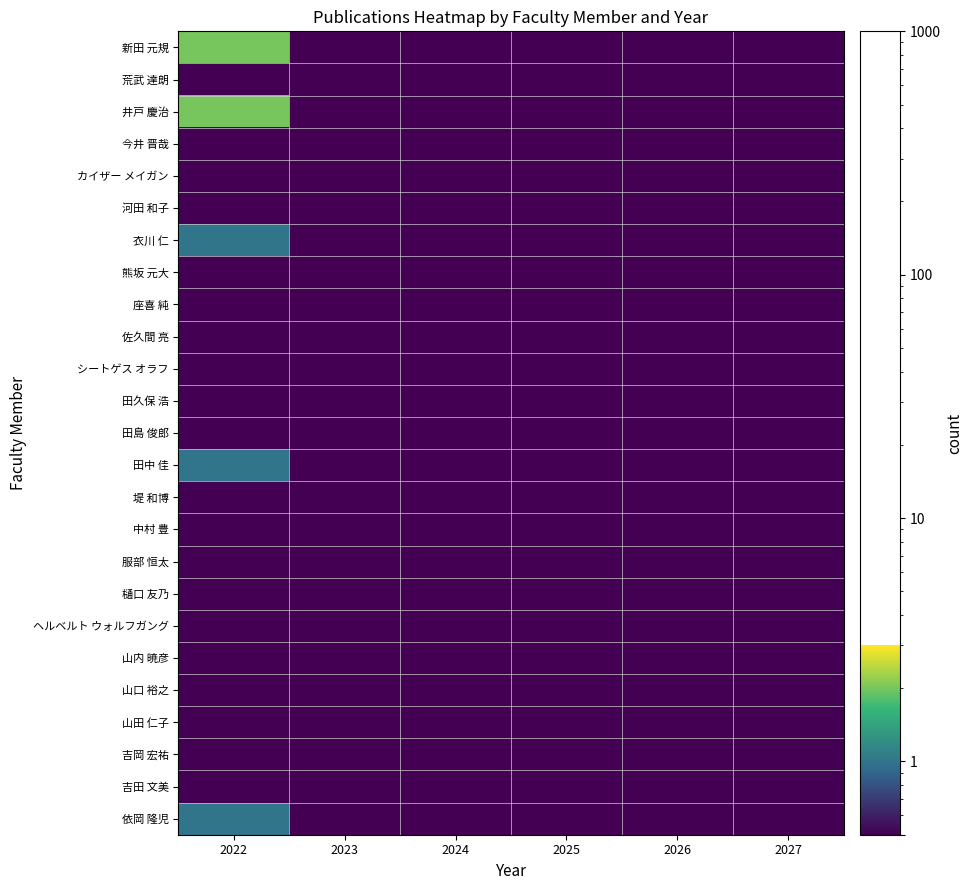

What is the greatest value displayed?

2.0